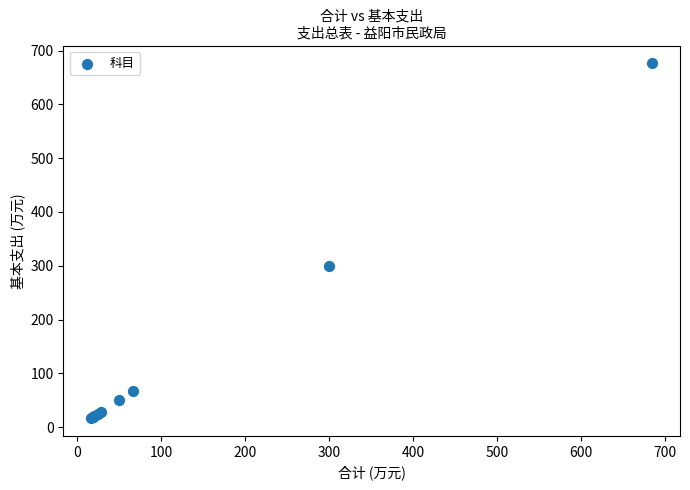

What Y value in the scatter plot is closest to 346?

300.0